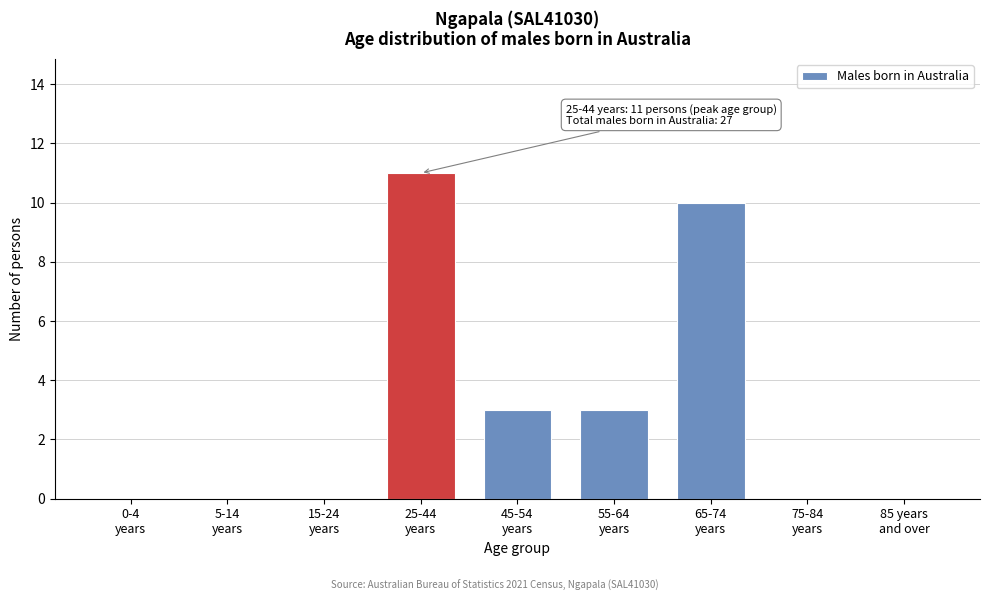

What is the maximum value shown in the chart?

11